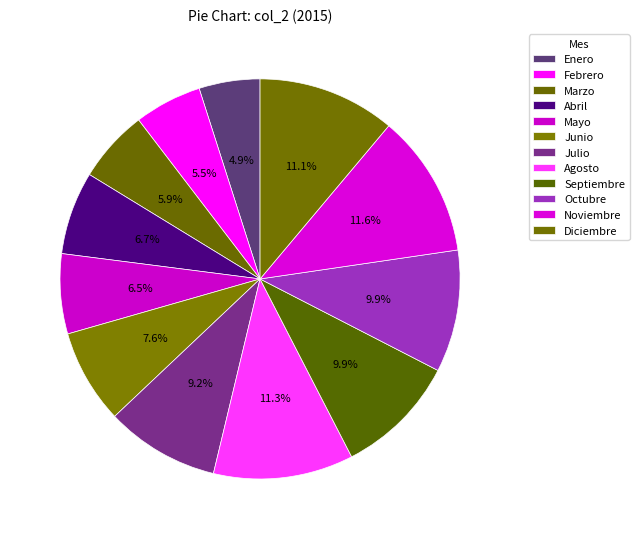

Rank the categories by value from highest to lowest.

Noviembre, Agosto, Diciembre, Octubre, Septiembre, Julio, Junio, Abril, Mayo, Marzo, Febrero, Enero